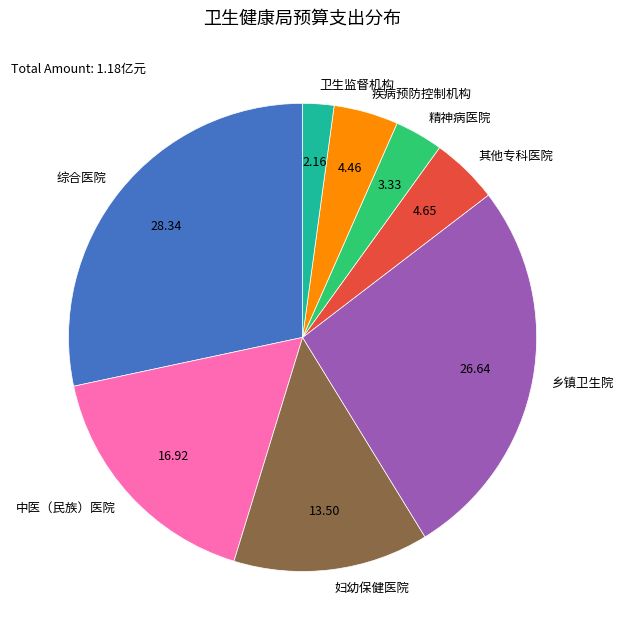

The 中医（民族）医院 slice represents 17% of the pie. True or false?

True